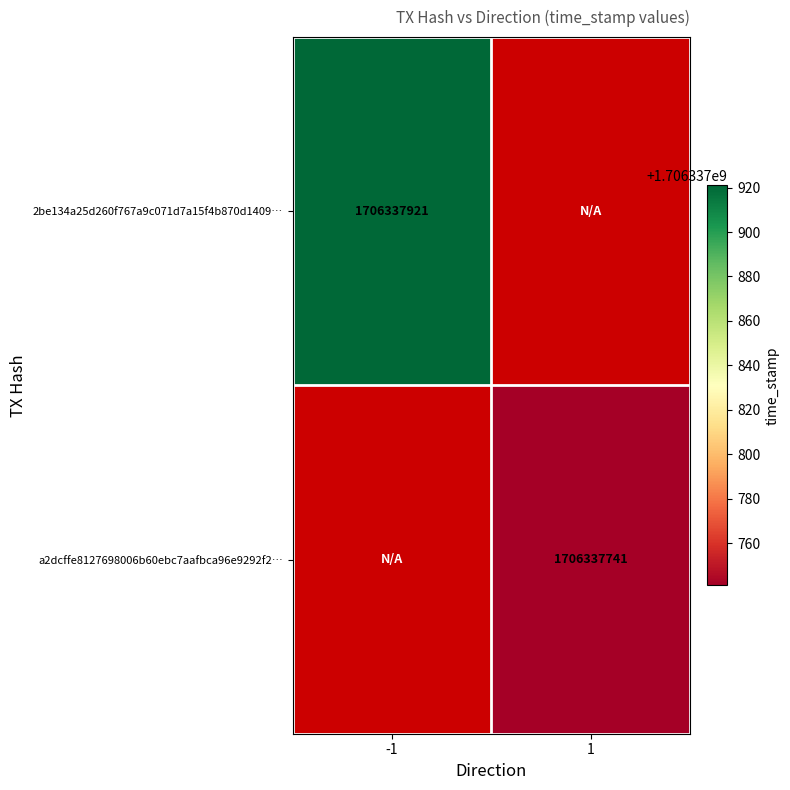

What is the highest value of the a2dcffe8127698006b60ebc7aafbca96e9292f2 series?

1706337741